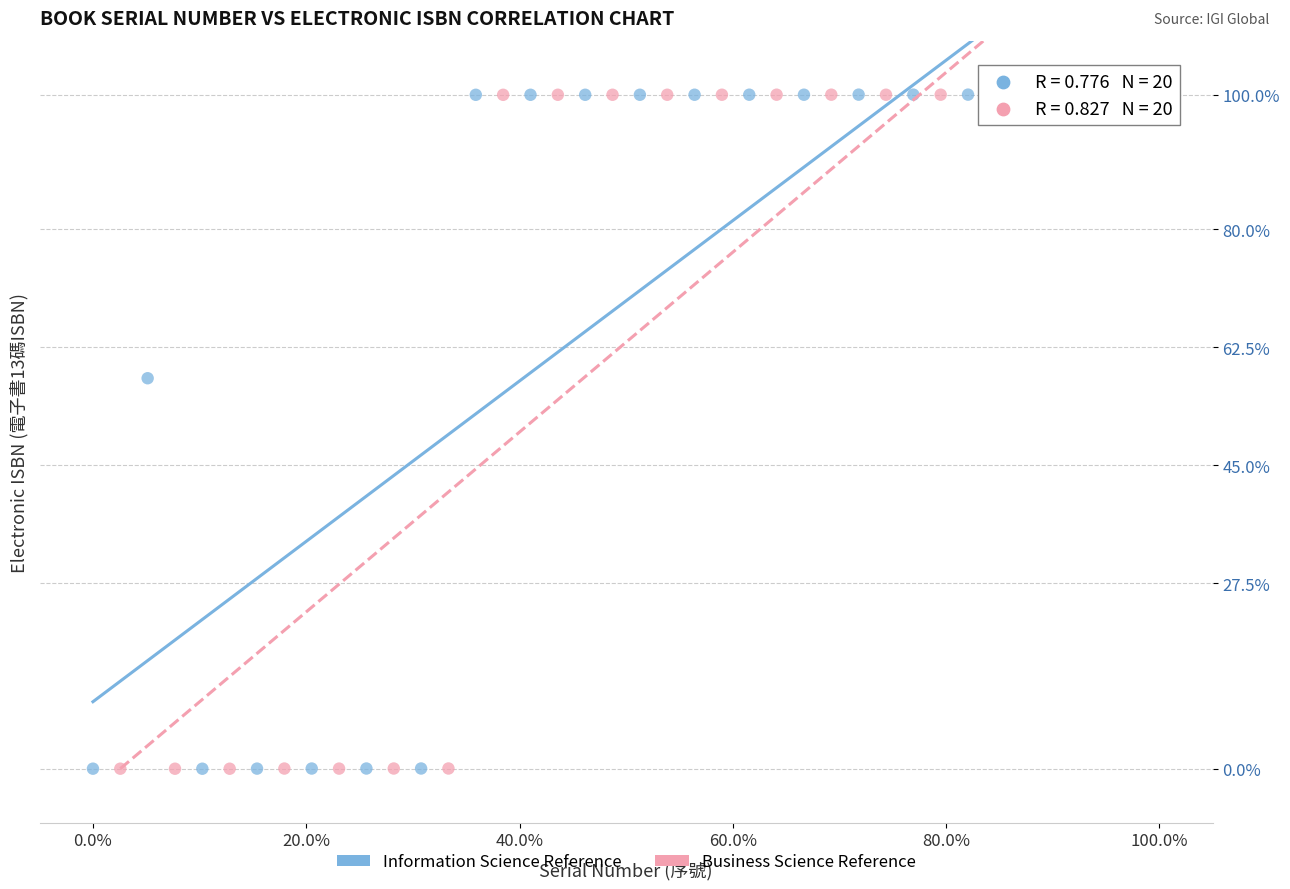

What are all the series names shown in the legend?

Information Science Reference, Business Science Reference